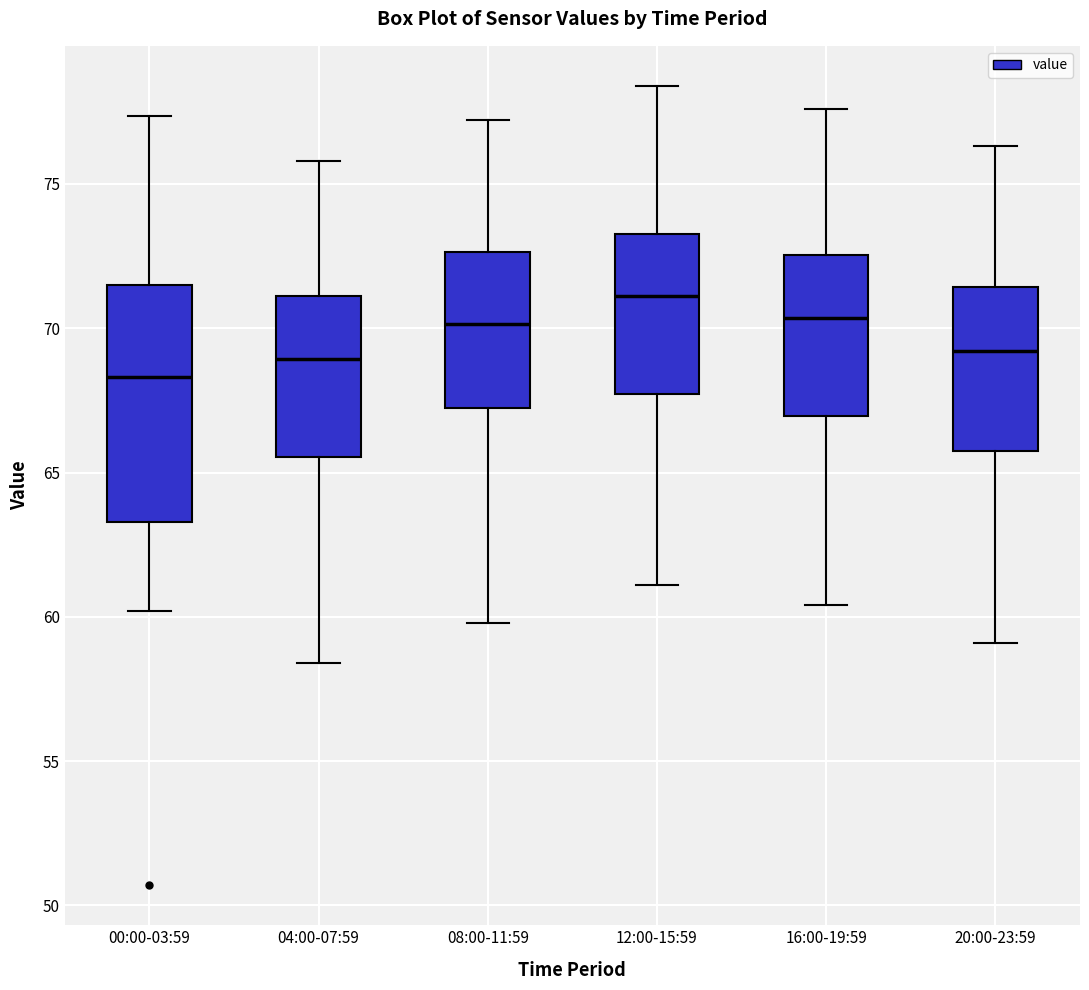

Which box has the highest median line?

12:00-15:59